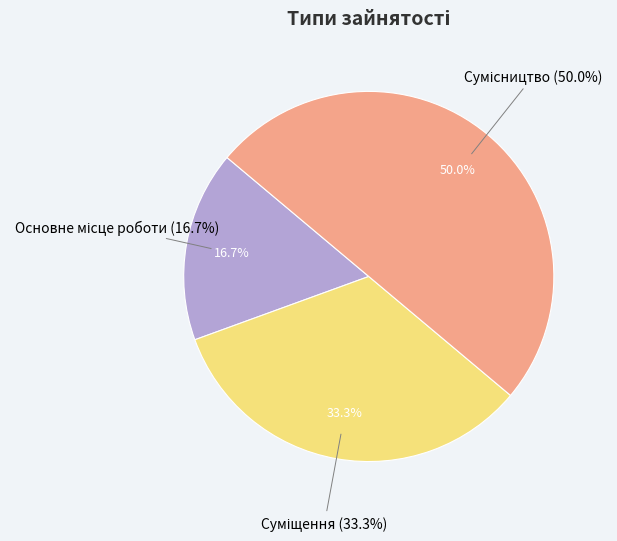

What is the total percentage of Основне місце роботи and Сумісництво?

66.7%